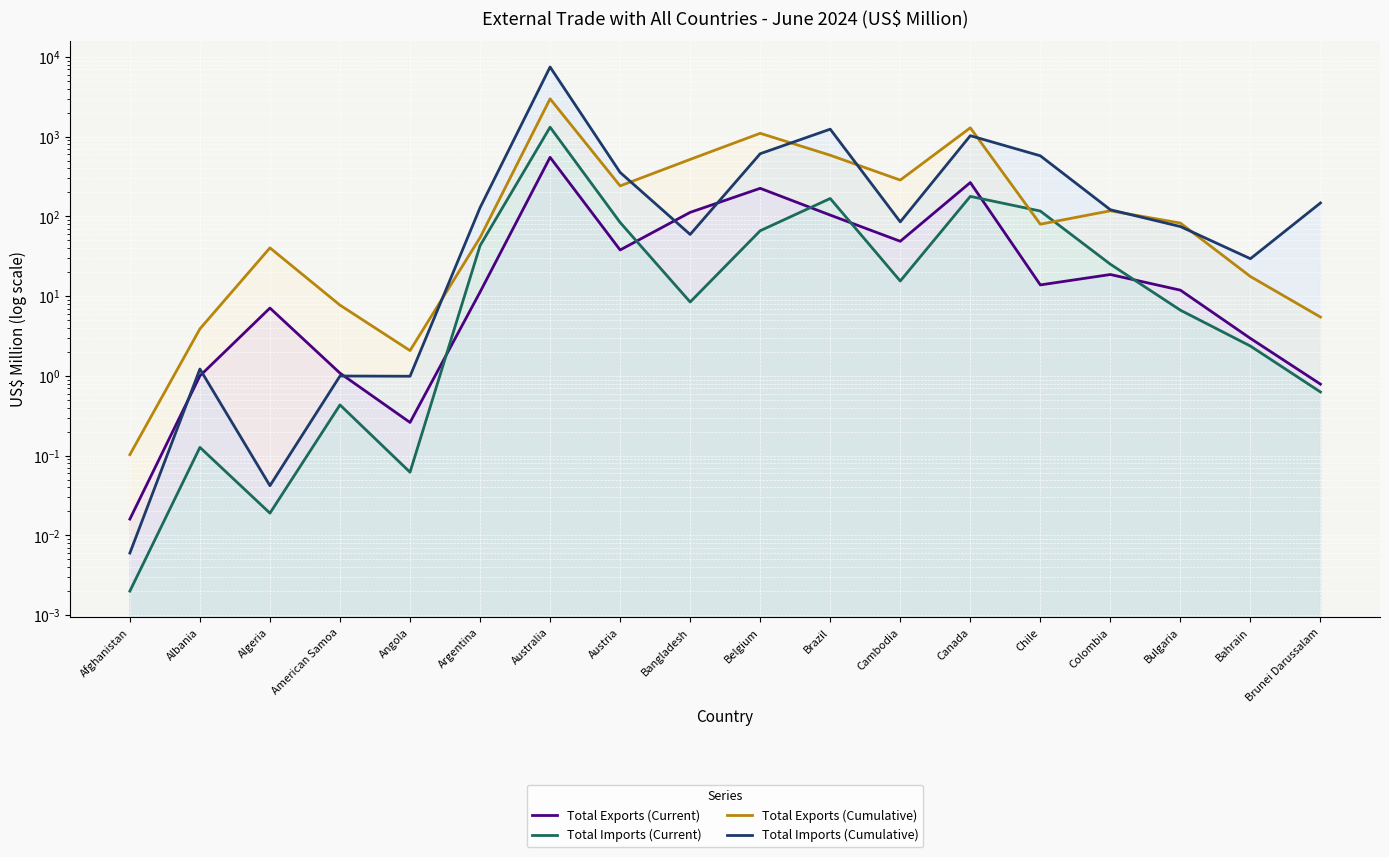

Which series has the largest total across all categories?

Total Imports (Cumulative)